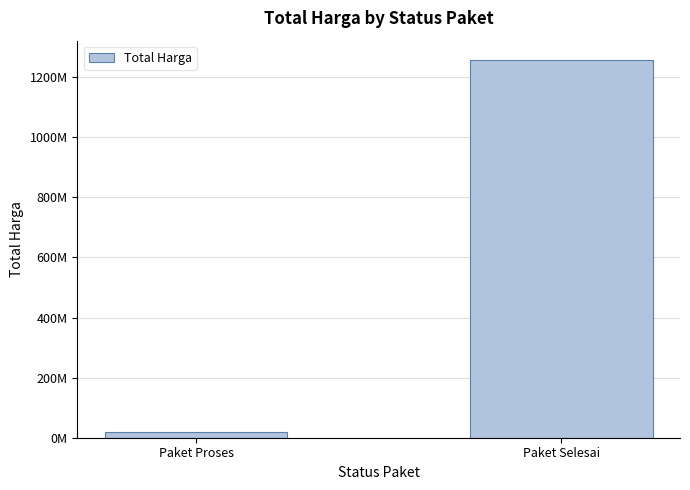

Are the bars horizontal?

No